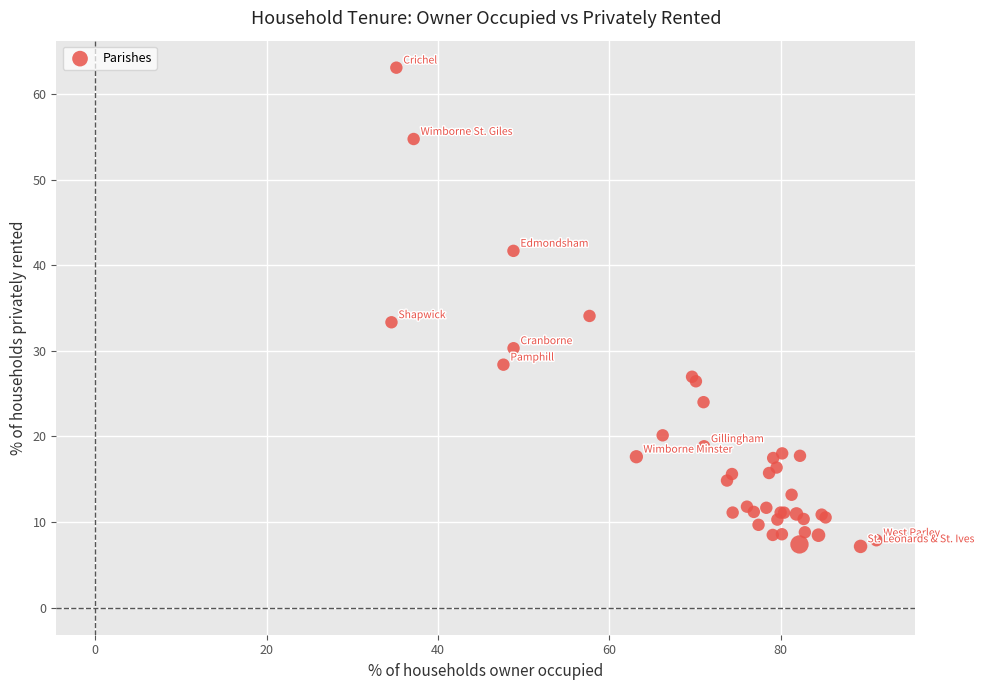

What Y value in the scatter plot is closest to 35?

34.1